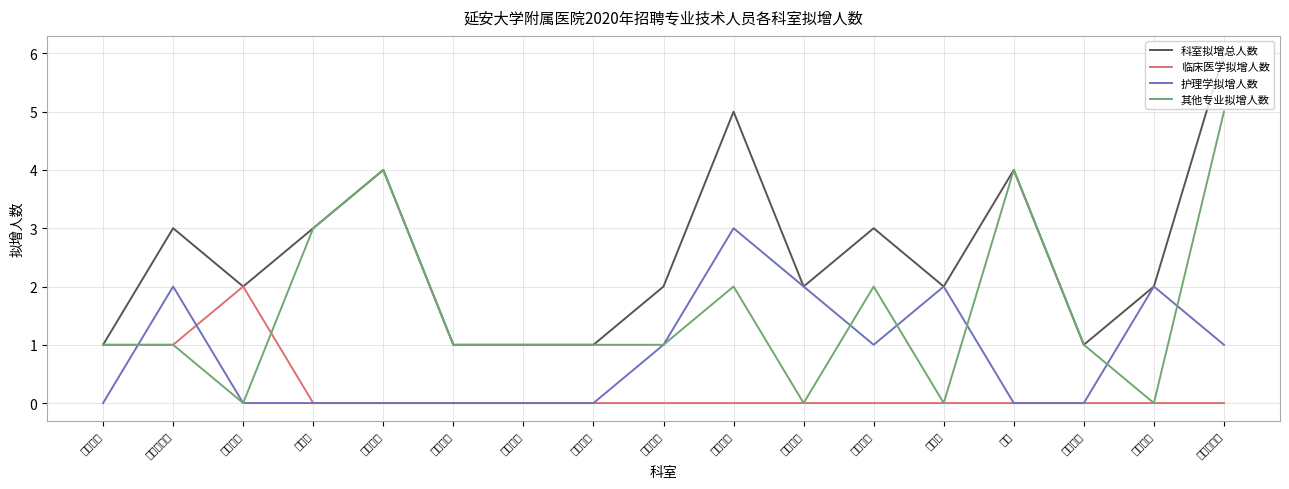

What is the spread (max minus min) of values at 肿瘤科一区?

6